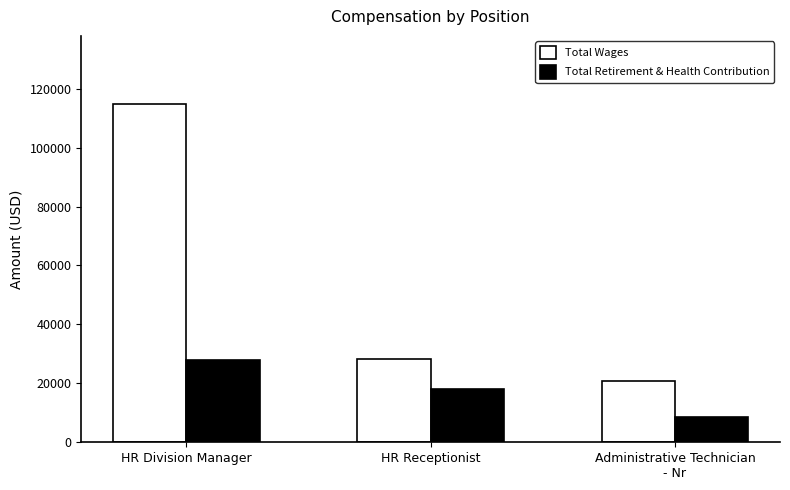

What is the minimum value shown in the chart?

8584